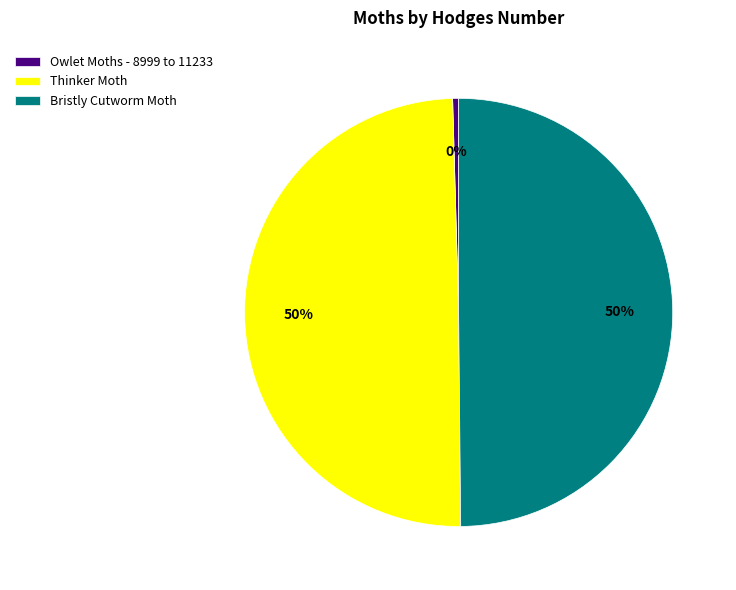

How many slices are in this pie chart?

3